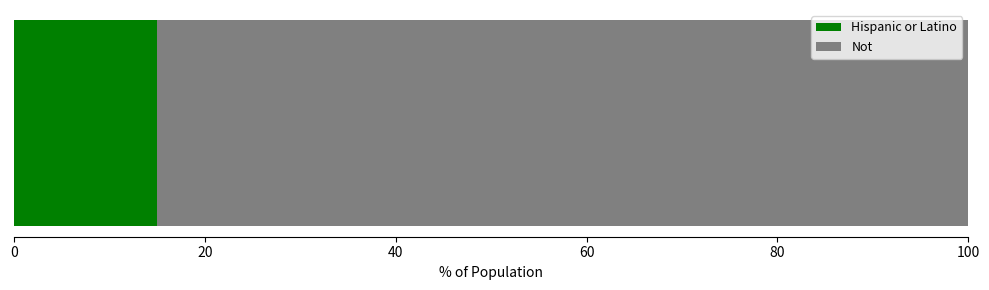

What is the highest value of the Hispanic or Latino series?

15